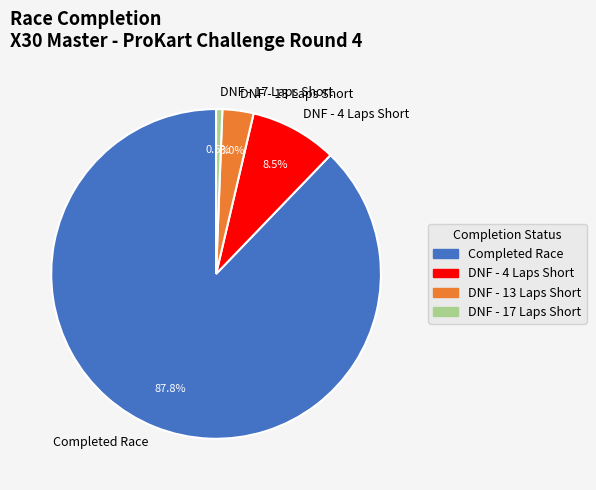

To the nearest percent, what is the average slice percentage?

25%